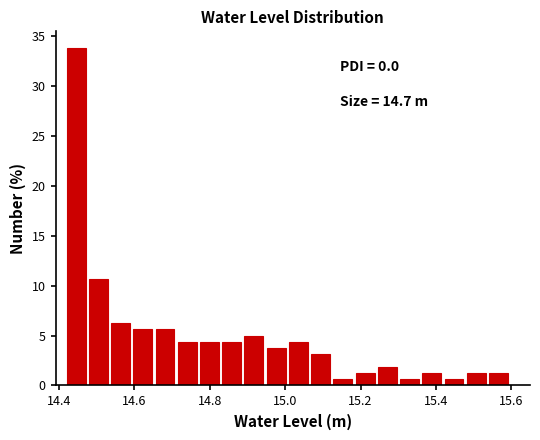

Read against the x-axis, roughly where is the centre of the tallest bar?

14.44